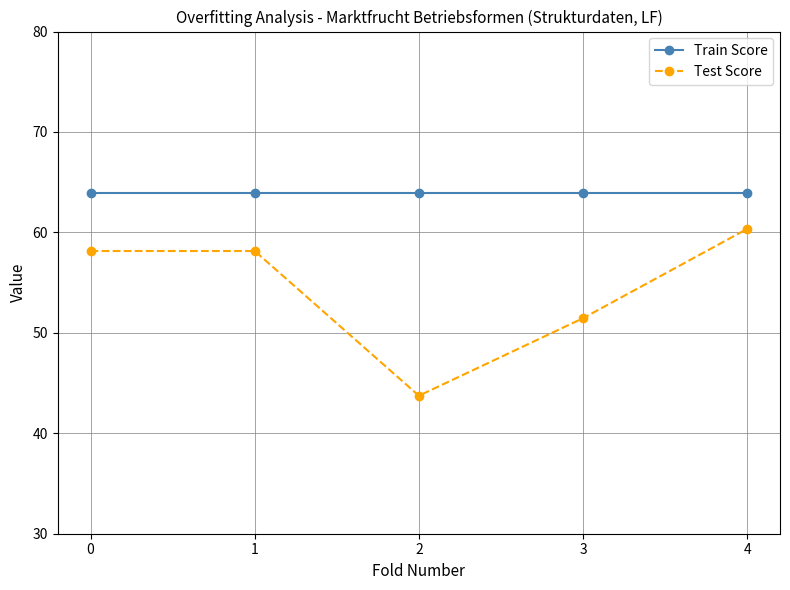

Does the chart display data point markers on the line(s)?

Yes